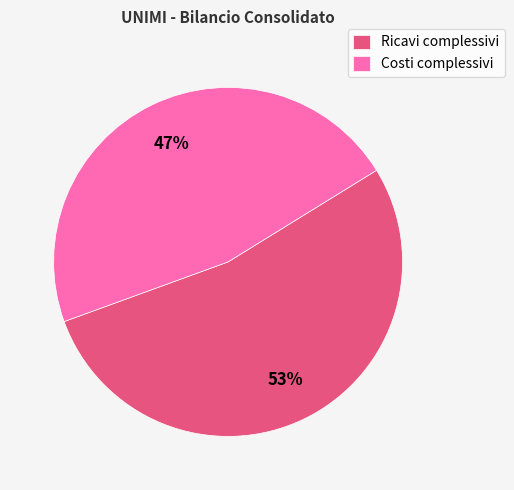

True or false: Ricavi complessivi accounts for 53% of the total.

True